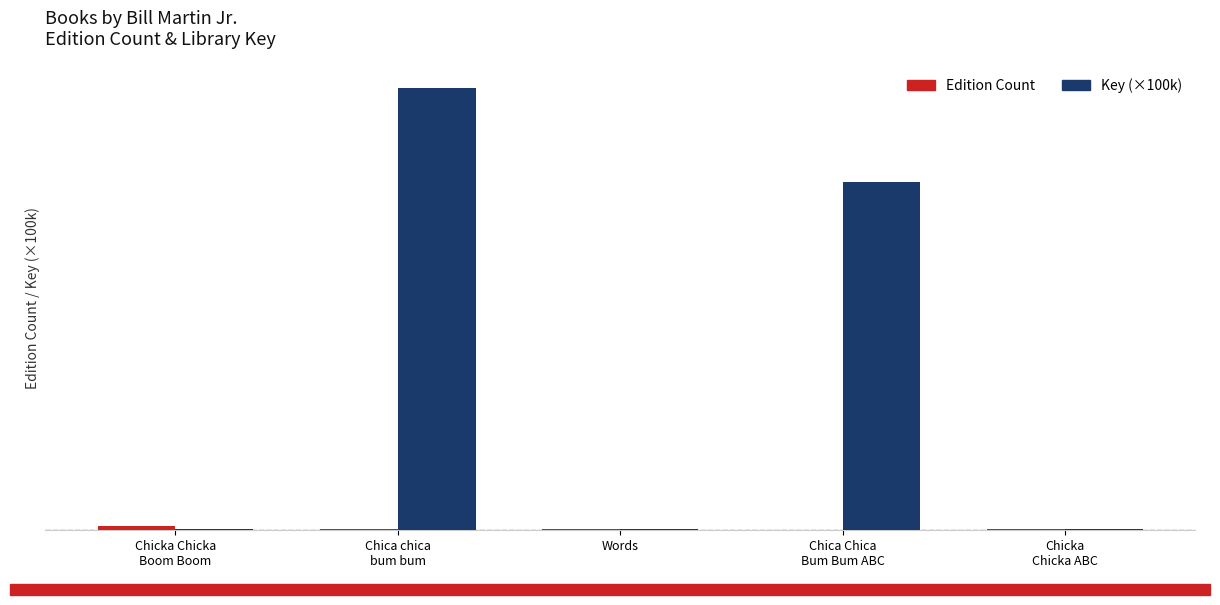

Where is Key (×100k) nearest to the value 502?

Chica Chica
Bum Bum ABC